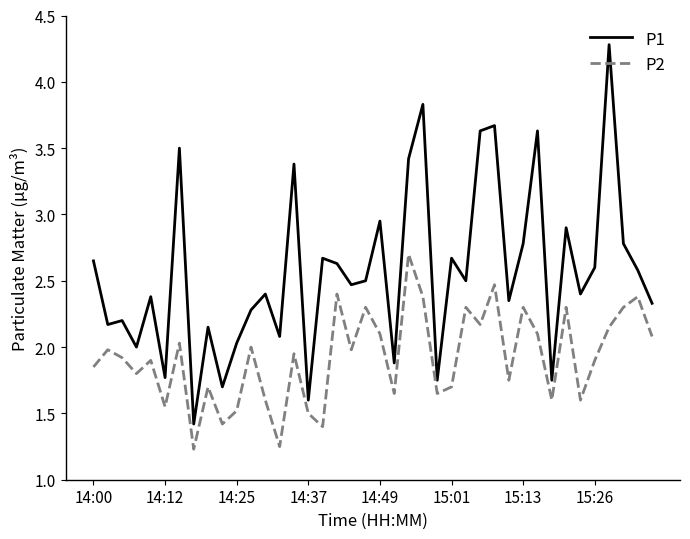

What is the difference between the maximum and minimum values in the P1 series?

2.9